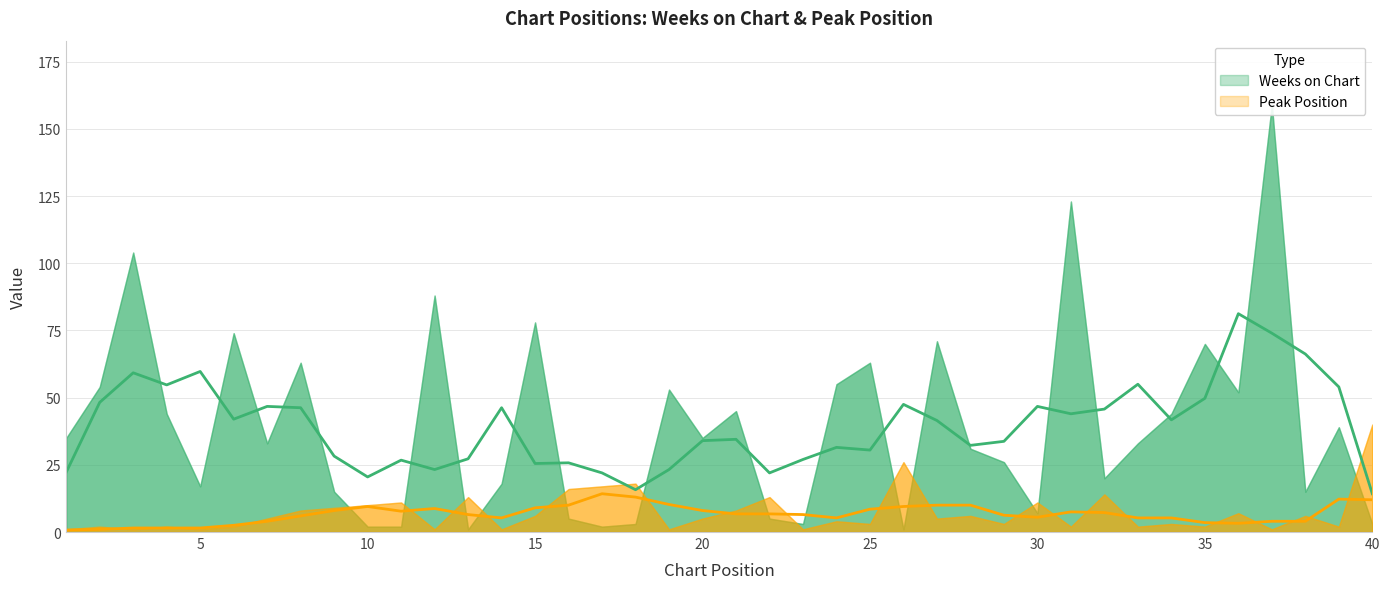

How many lines are shown in the chart?

2